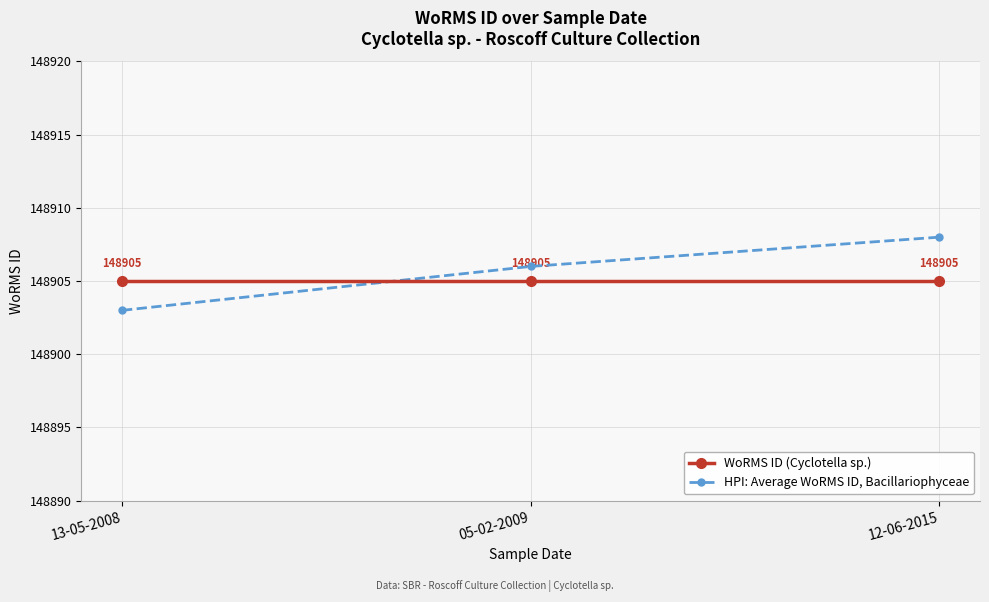

At how many categories does at least one series exceed 148907?

1